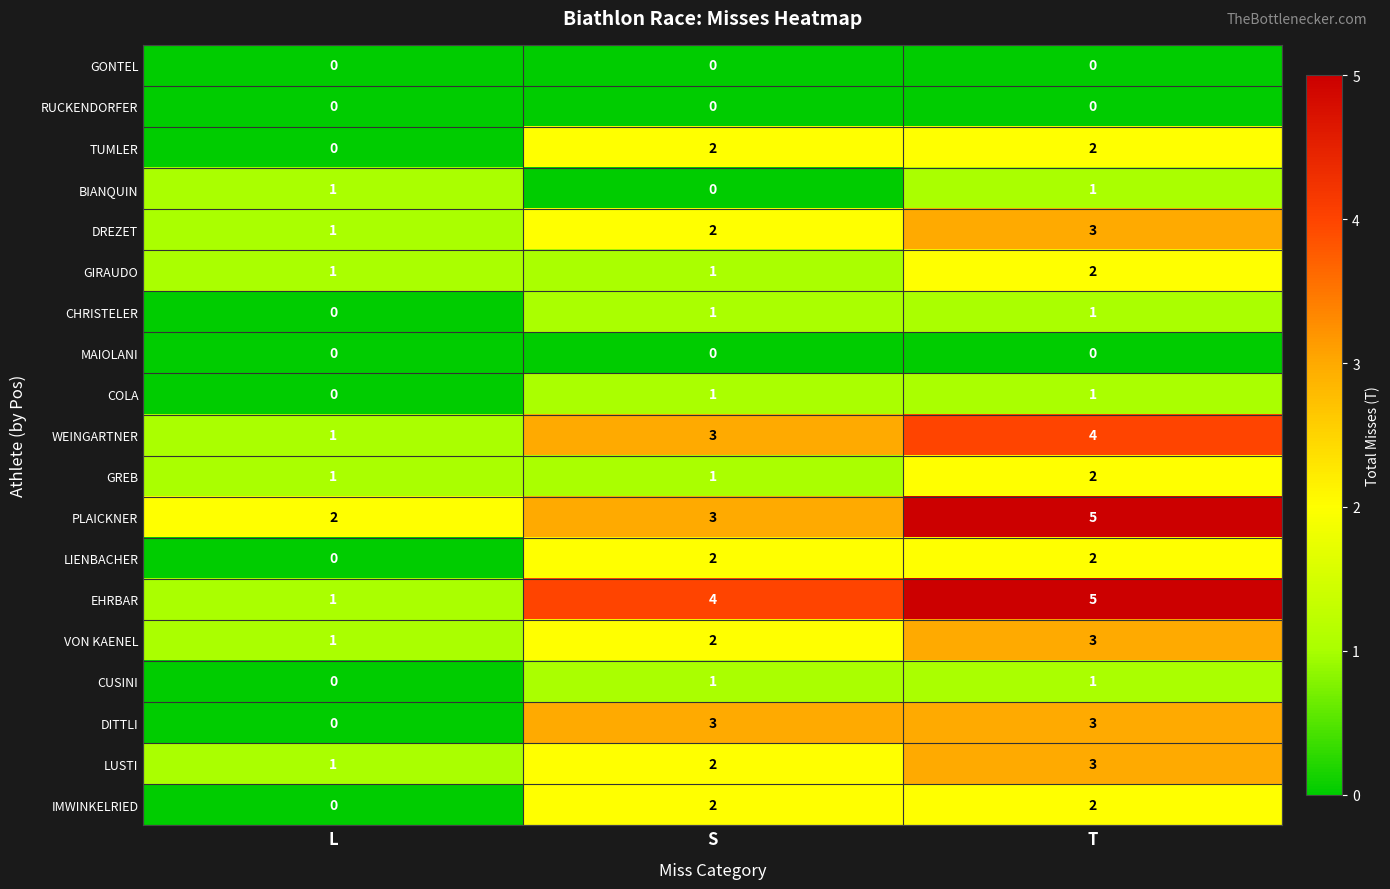

Which series changed the most between S and T?

PLAICKNER